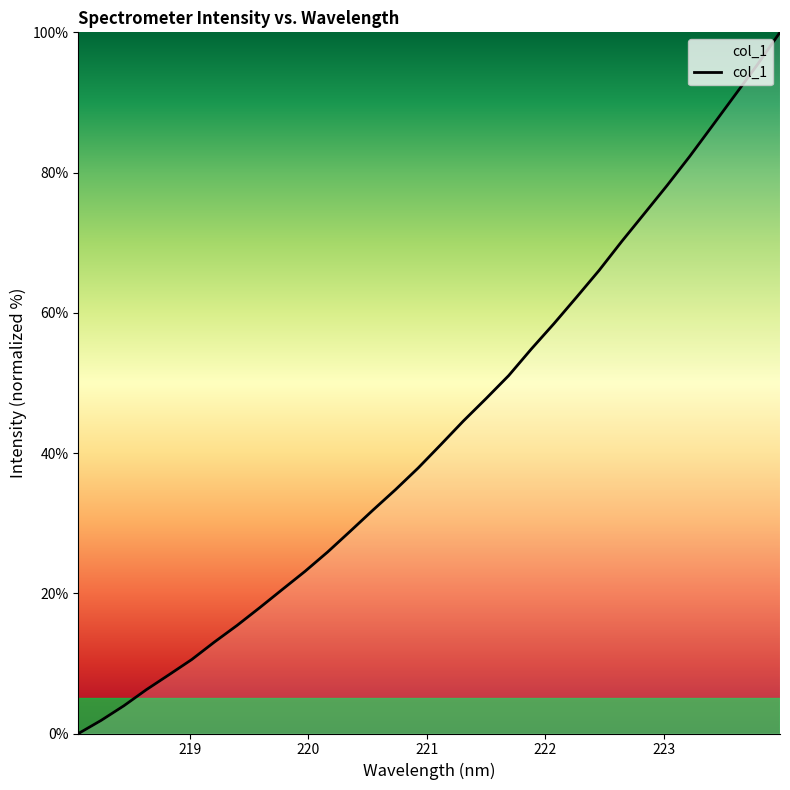

Does the chart display data point markers on the line(s)?

No